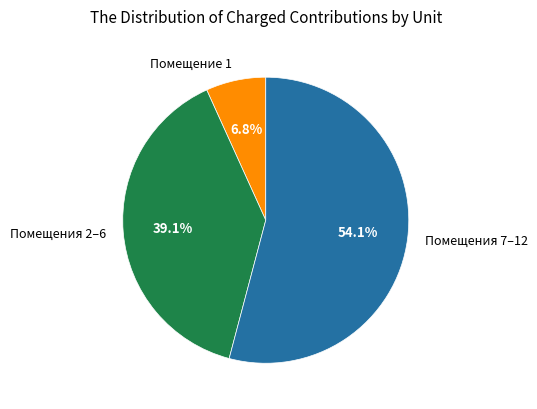

Rank the categories by value from lowest to highest.

Помещение 1, Помещения 2–6, Помещения 7–12